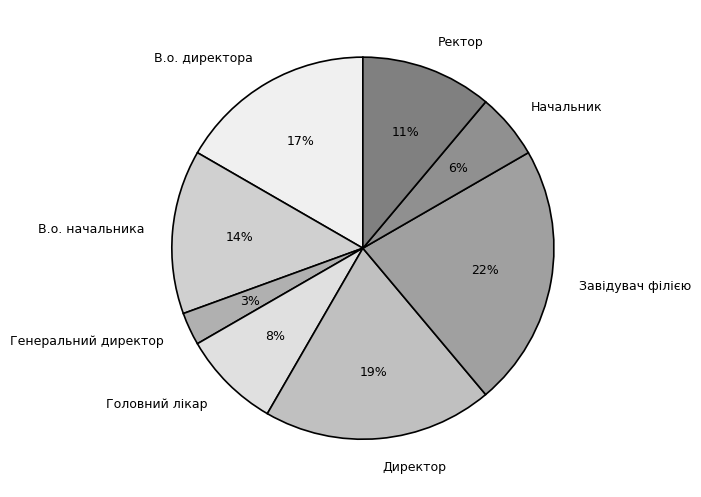

True or false: Директор accounts for 33% of the total.

False